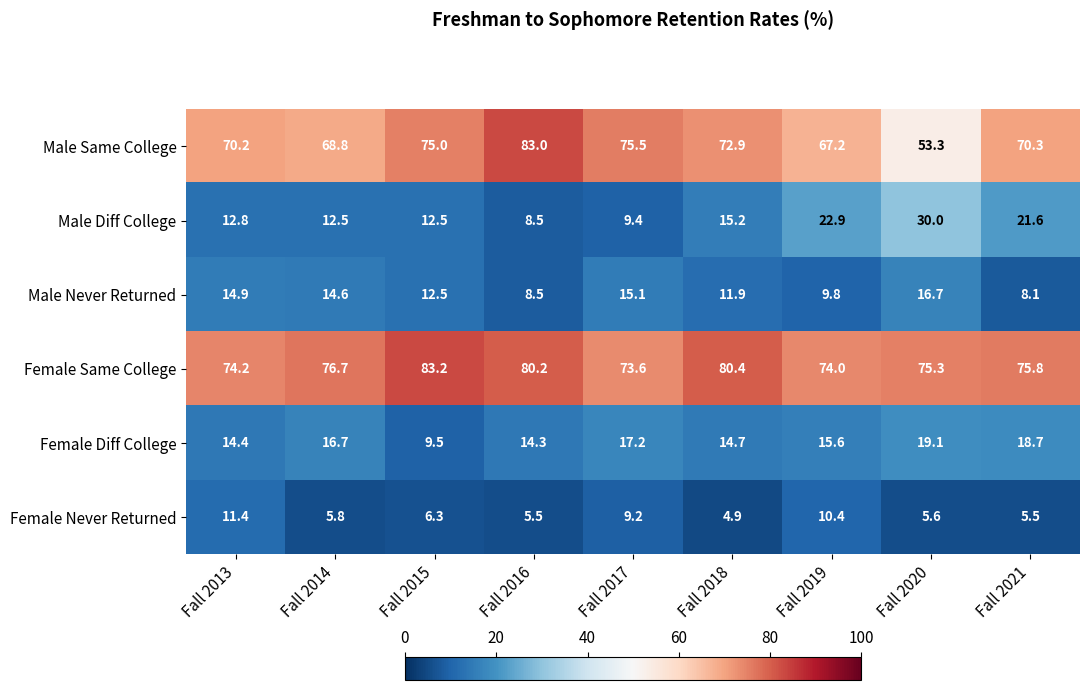

At which label does Male Never Returned first exceed 12?

Fall 2013